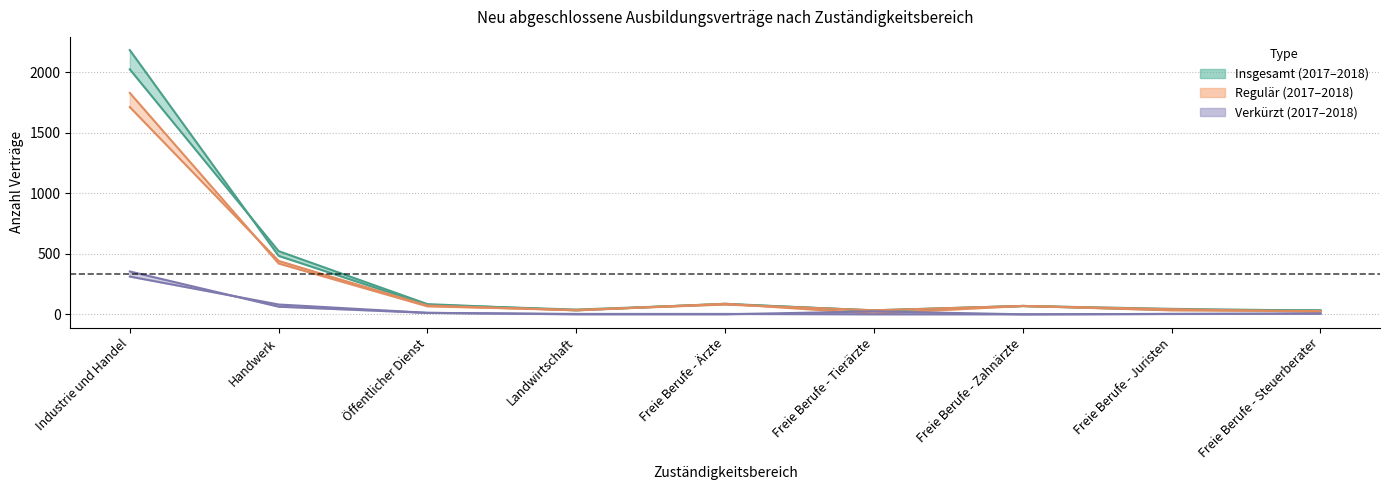

Which series has the largest range (max minus min)?

Insgesamt 2018